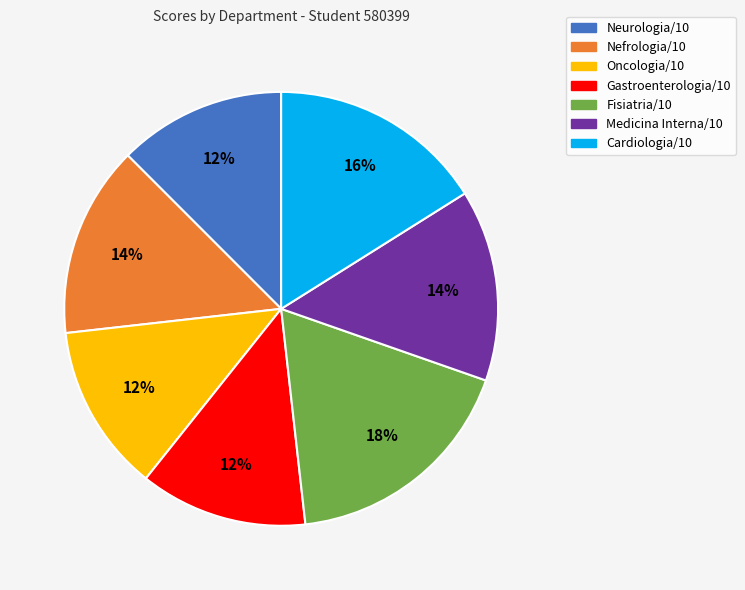

Which slice is the largest?

Fisiatria/10